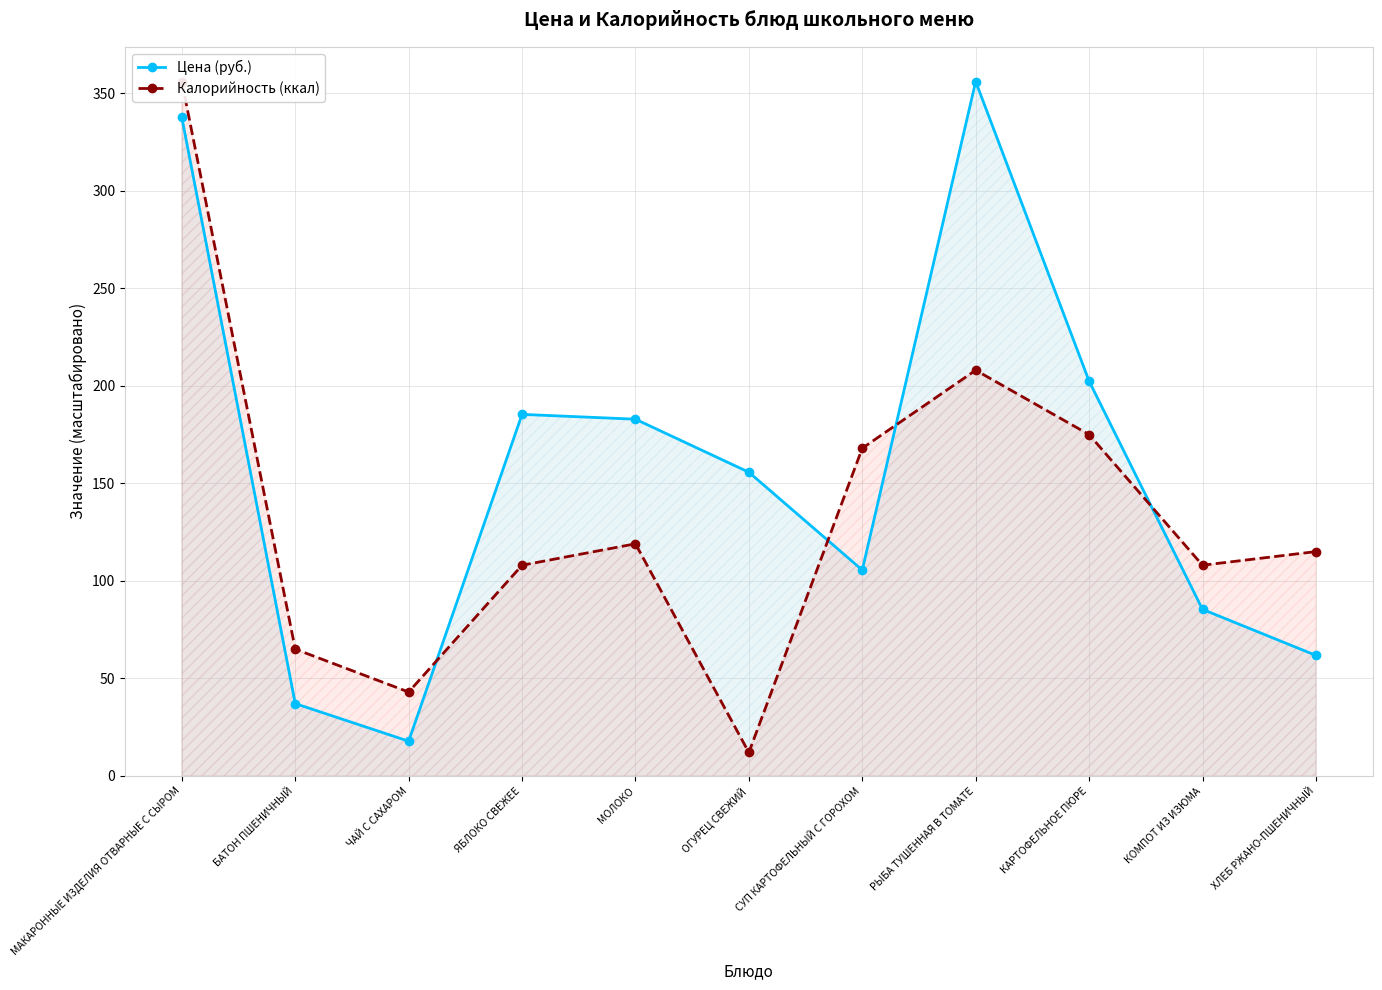

What is the difference between the maximum and minimum values in the Цена (руб.) series?

338.2